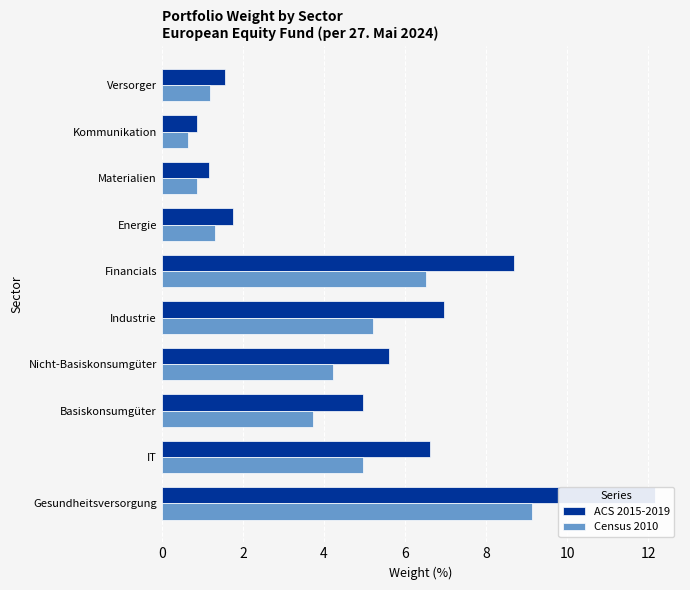

Which series has the largest range (max minus min)?

ACS 2015-2019